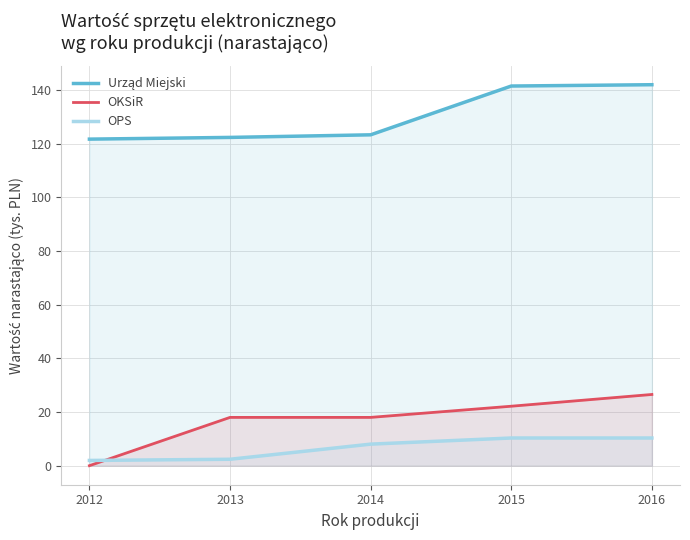

Reading left to right, transcribe all the data shown in this chart.

Urząd Miejski: 121.7	122.4	123.3	141.5	142.0
OKSiR: 0.0	18.0	18.0	22.2	26.5
OPS: 1.9	2.4	8.0	10.3	10.3